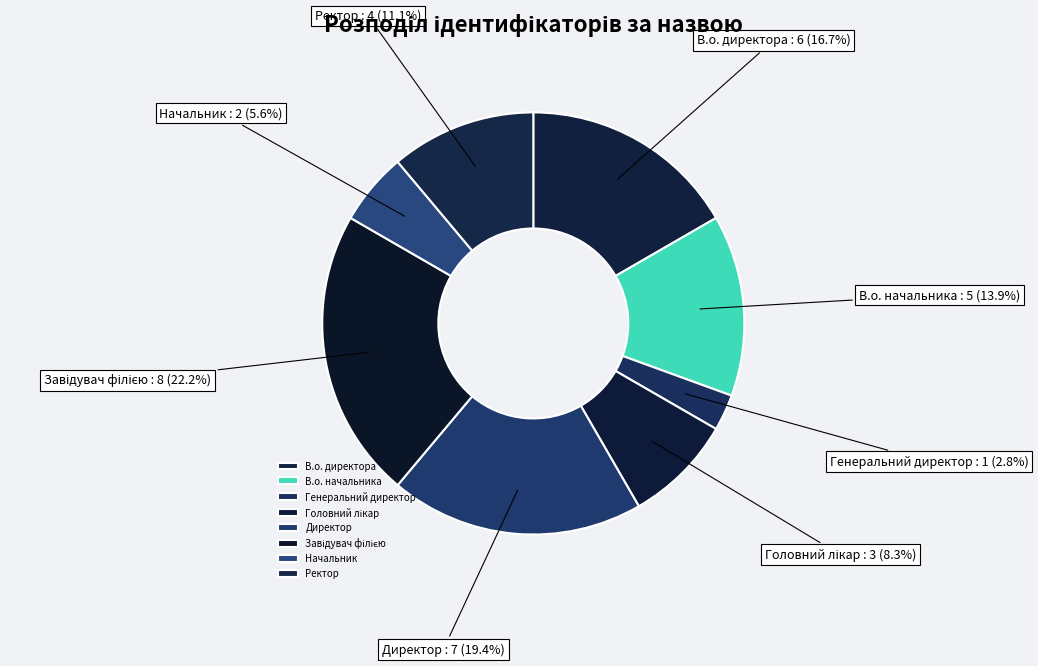

To the nearest percent, what is the average slice percentage?

12%